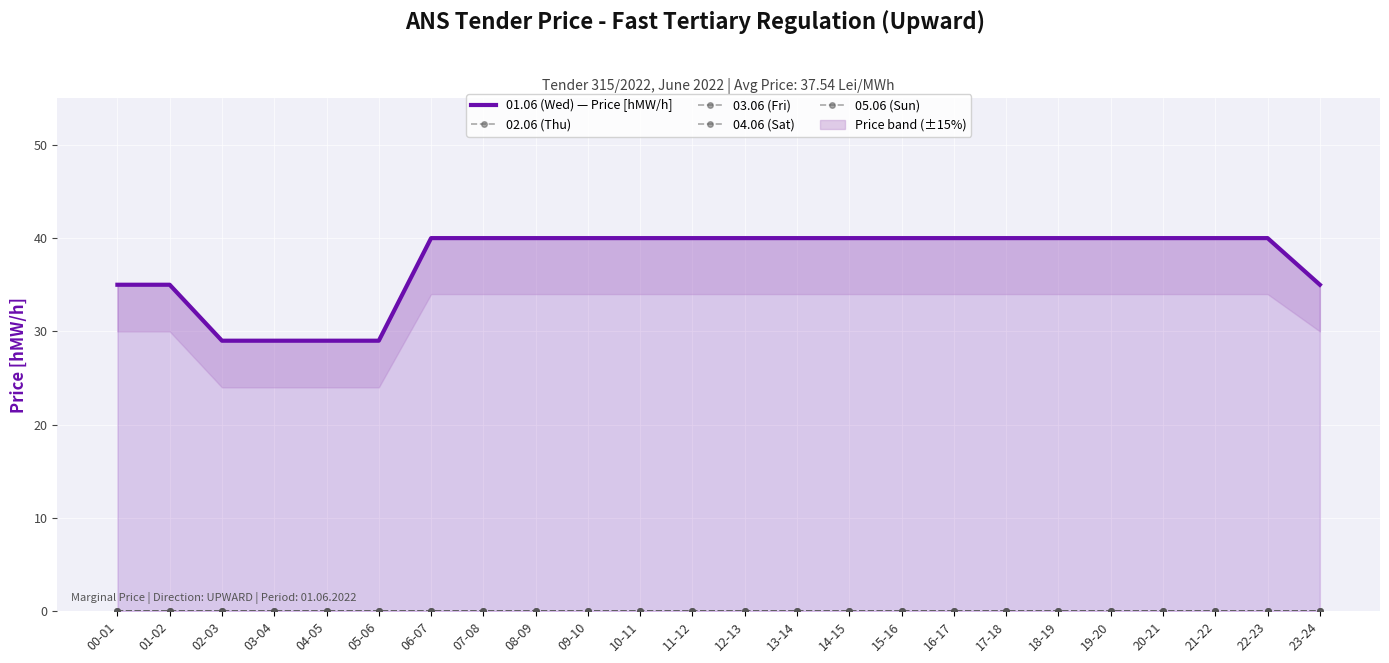

Reading left to right, transcribe all the data shown in this chart.

01.06 (Wed) — Price [hMW/h]: 00-01=35	01-02=35	02-03=29	03-04=29	04-05=29	05-06=29	06-07=40	07-08=40	08-09=40	09-10=40	10-11=40	11-12=40	12-13=40	13-14=40	14-15=40	15-16=40	16-17=40	17-18=40	18-19=40	19-20=40	20-21=40	21-22=40	22-23=40	23-24=35
02.06 (Thu): 00-01=0	01-02=0	02-03=0	03-04=0	04-05=0	05-06=0	06-07=0	07-08=0	08-09=0	09-10=0	10-11=0	11-12=0	12-13=0	13-14=0	14-15=0	15-16=0	16-17=0	17-18=0	18-19=0	19-20=0	20-21=0	21-22=0	22-23=0	23-24=0
03.06 (Fri): 00-01=0	01-02=0	02-03=0	03-04=0	04-05=0	05-06=0	06-07=0	07-08=0	08-09=0	09-10=0	10-11=0	11-12=0	12-13=0	13-14=0	14-15=0	15-16=0	16-17=0	17-18=0	18-19=0	19-20=0	20-21=0	21-22=0	22-23=0	23-24=0
04.06 (Sat): 00-01=0	01-02=0	02-03=0	03-04=0	04-05=0	05-06=0	06-07=0	07-08=0	08-09=0	09-10=0	10-11=0	11-12=0	12-13=0	13-14=0	14-15=0	15-16=0	16-17=0	17-18=0	18-19=0	19-20=0	20-21=0	21-22=0	22-23=0	23-24=0
05.06 (Sun): 00-01=0	01-02=0	02-03=0	03-04=0	04-05=0	05-06=0	06-07=0	07-08=0	08-09=0	09-10=0	10-11=0	11-12=0	12-13=0	13-14=0	14-15=0	15-16=0	16-17=0	17-18=0	18-19=0	19-20=0	20-21=0	21-22=0	22-23=0	23-24=0